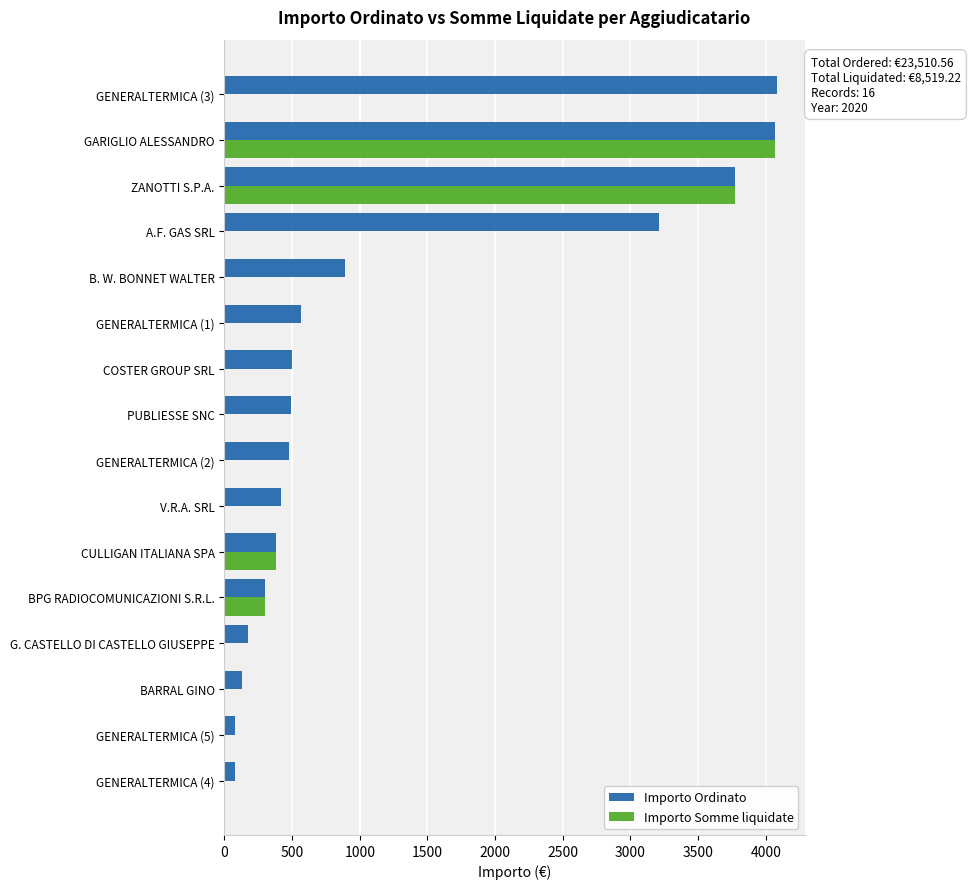

What is the sum of all Importo Somme liquidate values?

8519.2